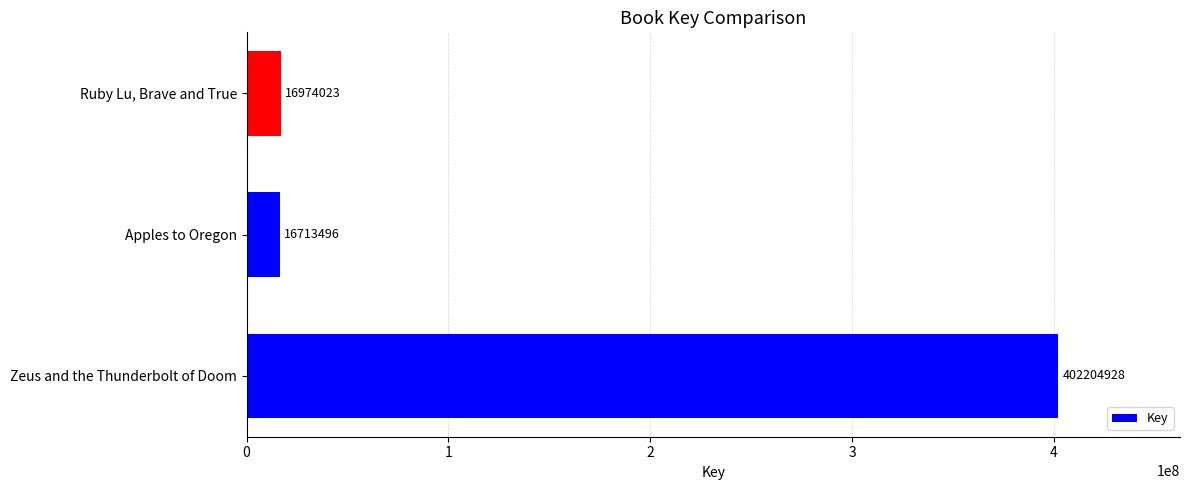

What is the average value?

145297482